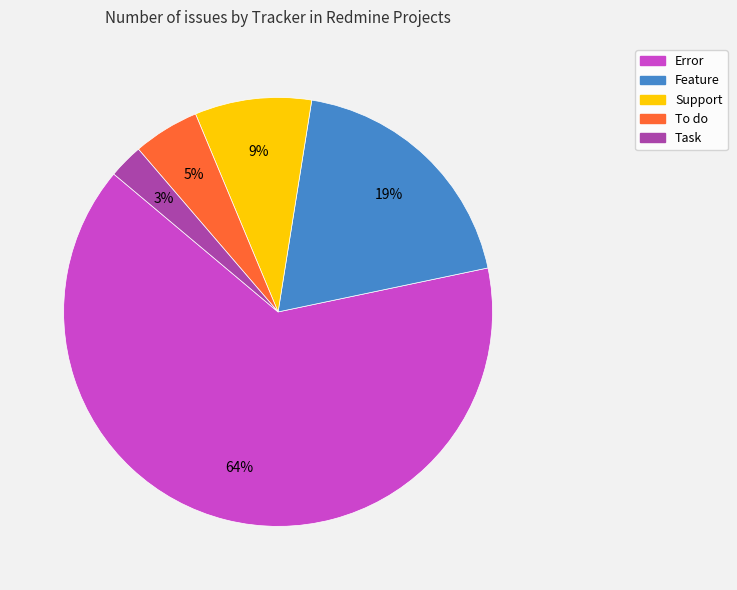

The Task slice represents 3% of the pie. True or false?

True